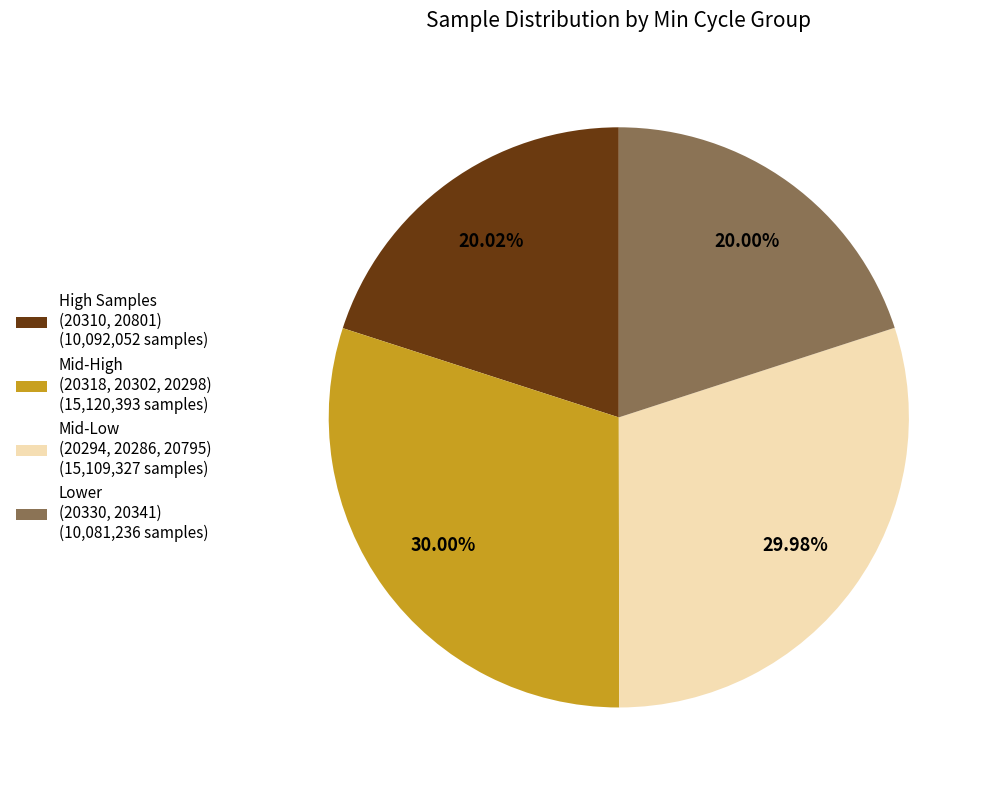

Approximately how many times larger is the value at High Samples (20310, 20801) (10,092,052 samples) compared to Lower (20330, 20341) (10,081,236 samples)?

1.0